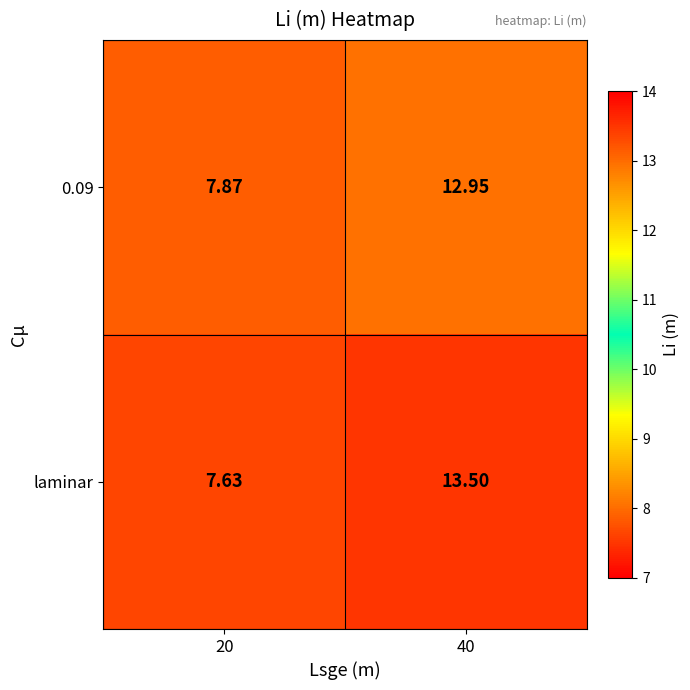

Which series has the largest total across all categories?

laminar